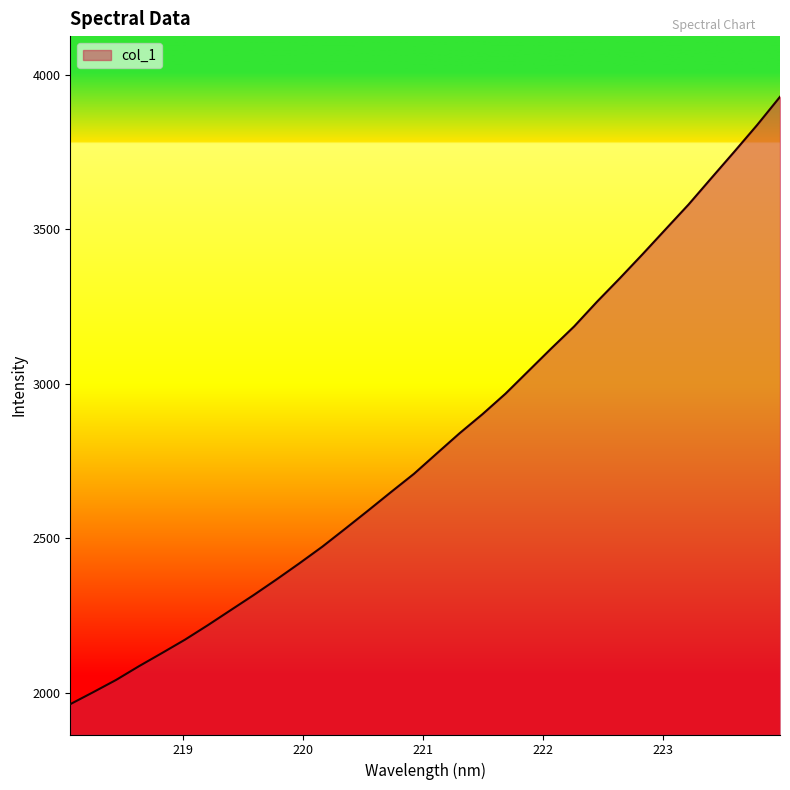

What is the minimum value shown in the chart?

1963.0